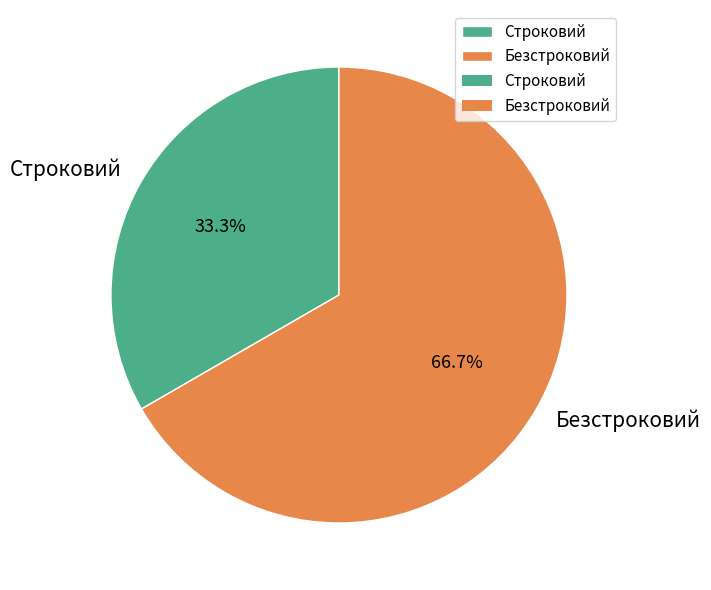

To the nearest percent, what is the average slice percentage?

50%